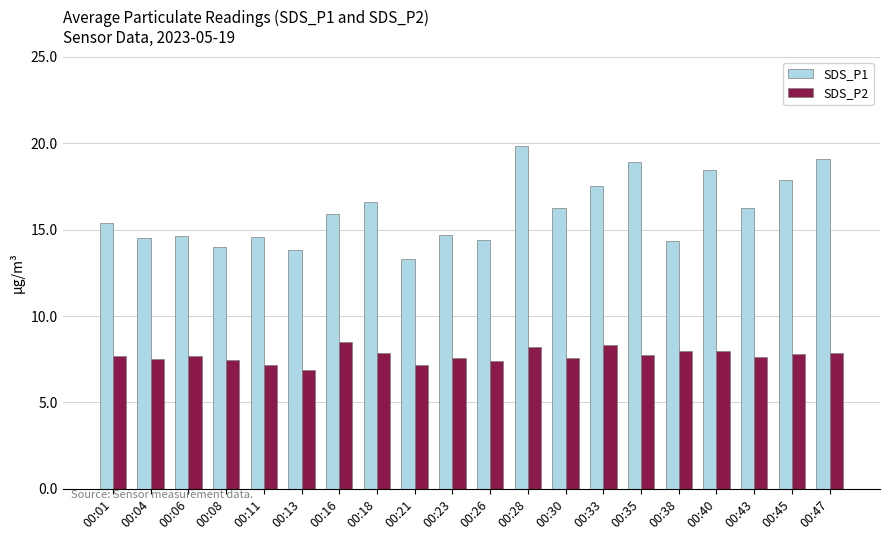

What is the maximum value shown in the chart?

19.9